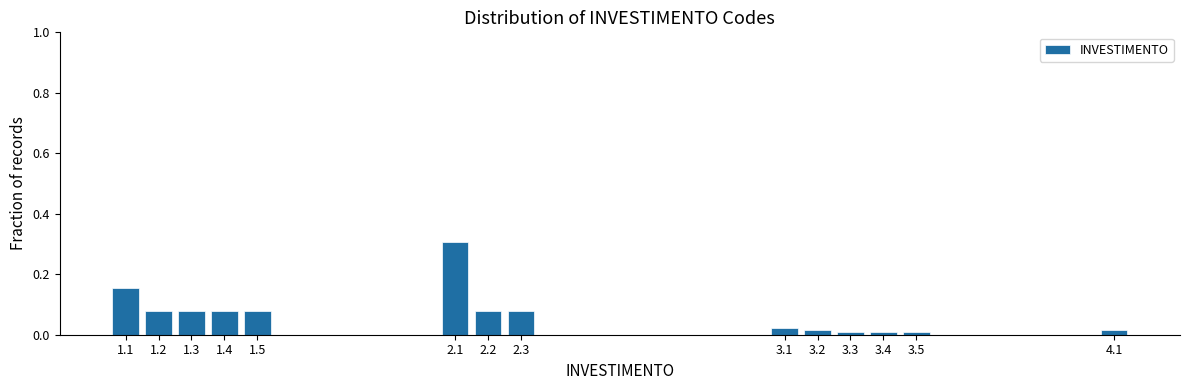

What is the label of the 6th bar from the left?

2.1